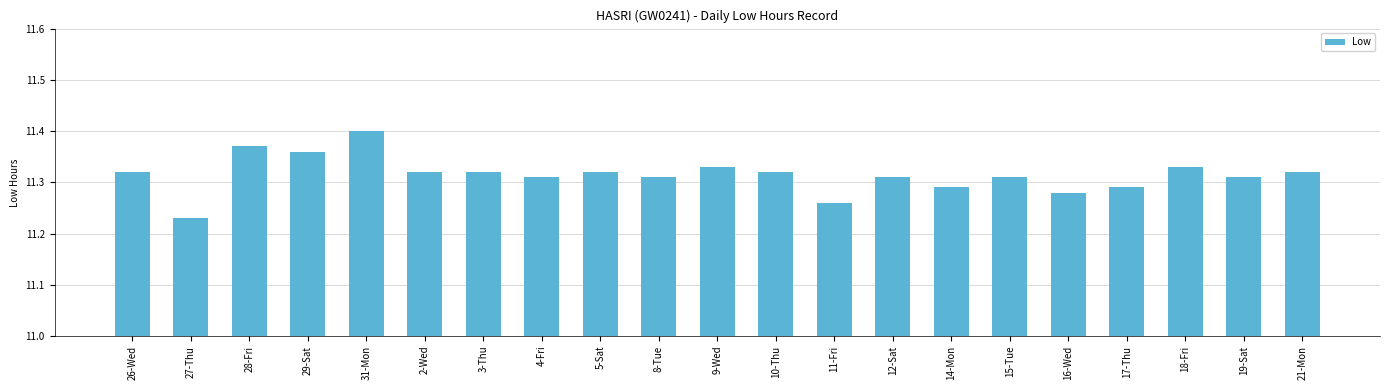

The value at 12-Sat is 15.8. True or false?

False